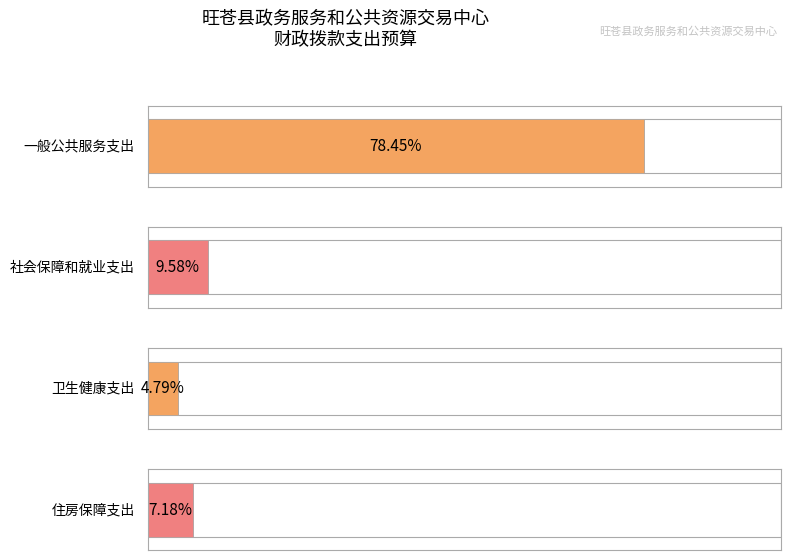

The value at 卫生健康支出 is 16.0. True or false?

False